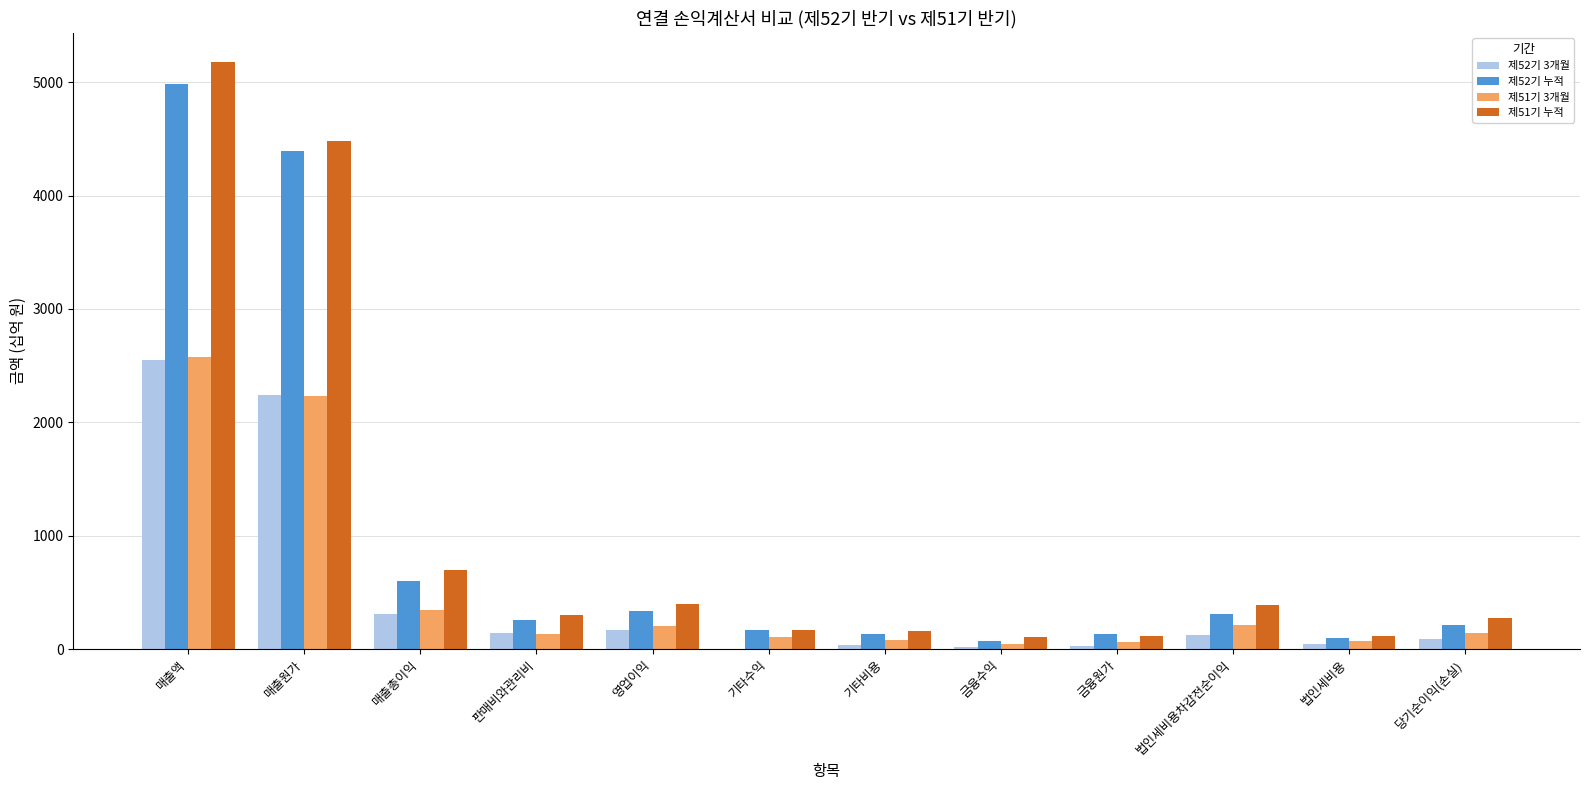

At which category is the sum across all series the highest?

매출액